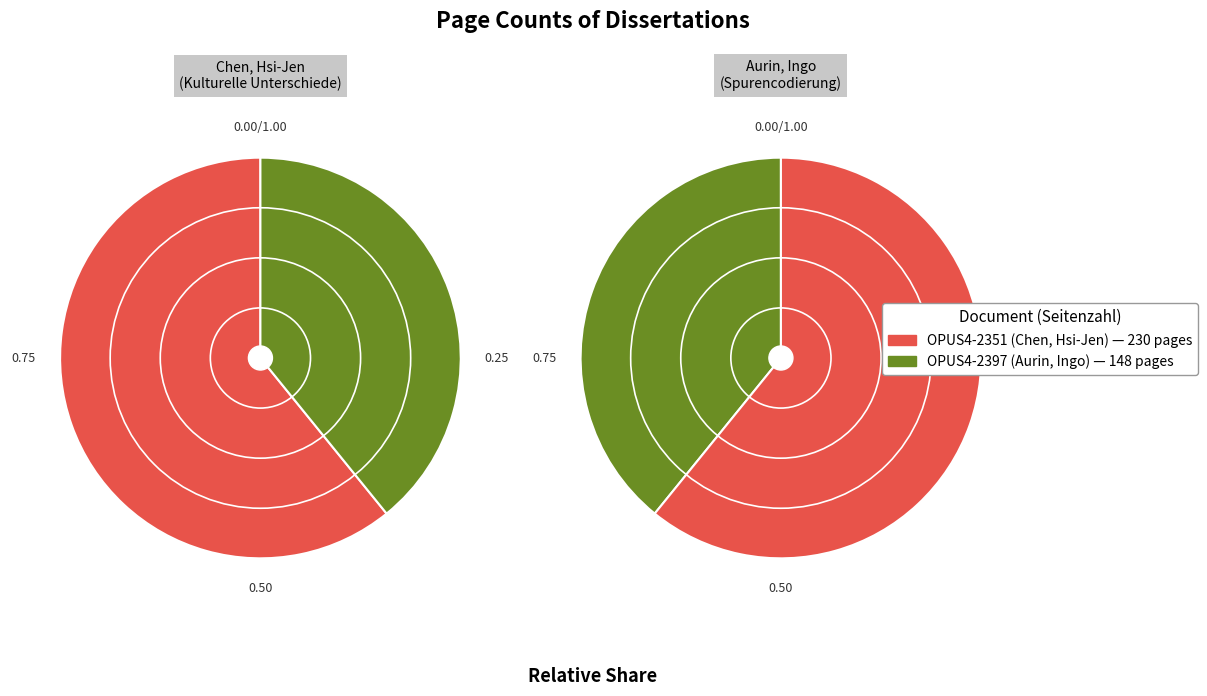

Is it true that OPUS4-2397 is 39% of the pie?

True